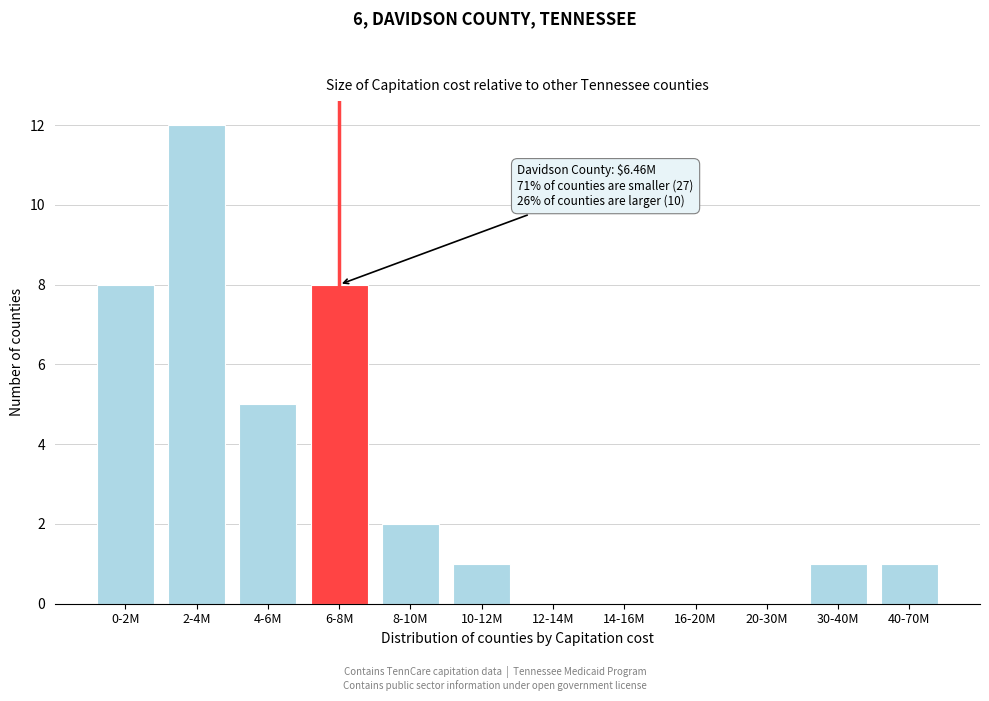

Reading left to right, transcribe all the data shown in this chart.

0-2M=8	2-4M=12	4-6M=5	6-8M=8	8-10M=2	10-12M=1	12-14M=0	14-16M=0	16-20M=0	20-30M=0	30-40M=1	40-70M=1